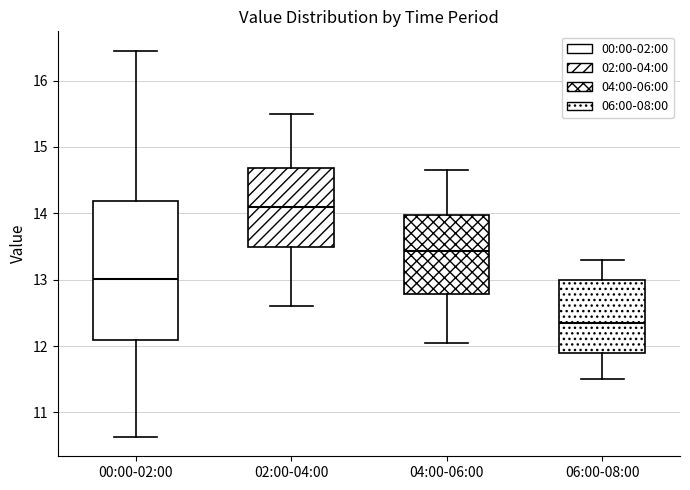

Comparing the boxes themselves (not the whiskers), which one is the tallest?

00:00-02:00